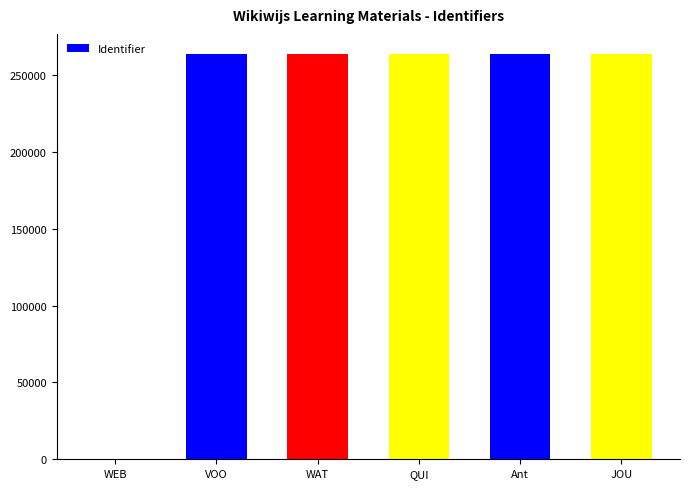

The value at Ant is 404281. True or false?

False